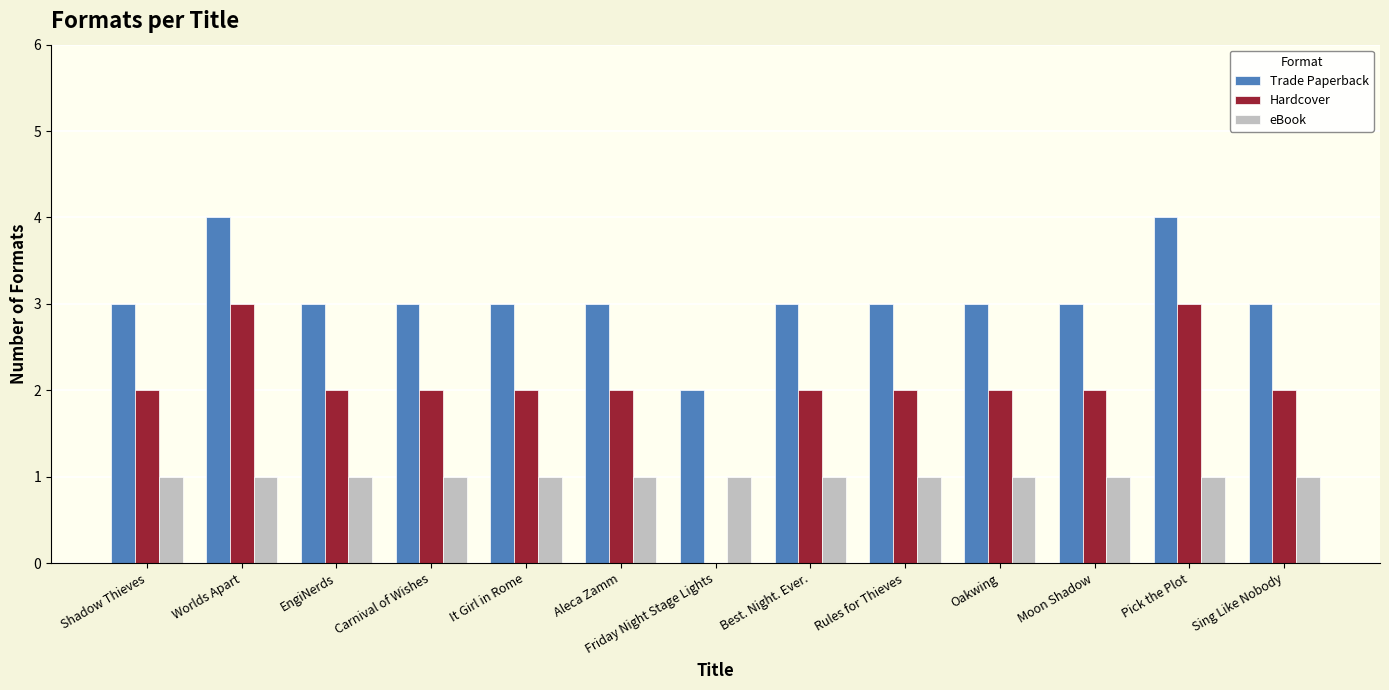

What is the maximum value shown in the chart?

4